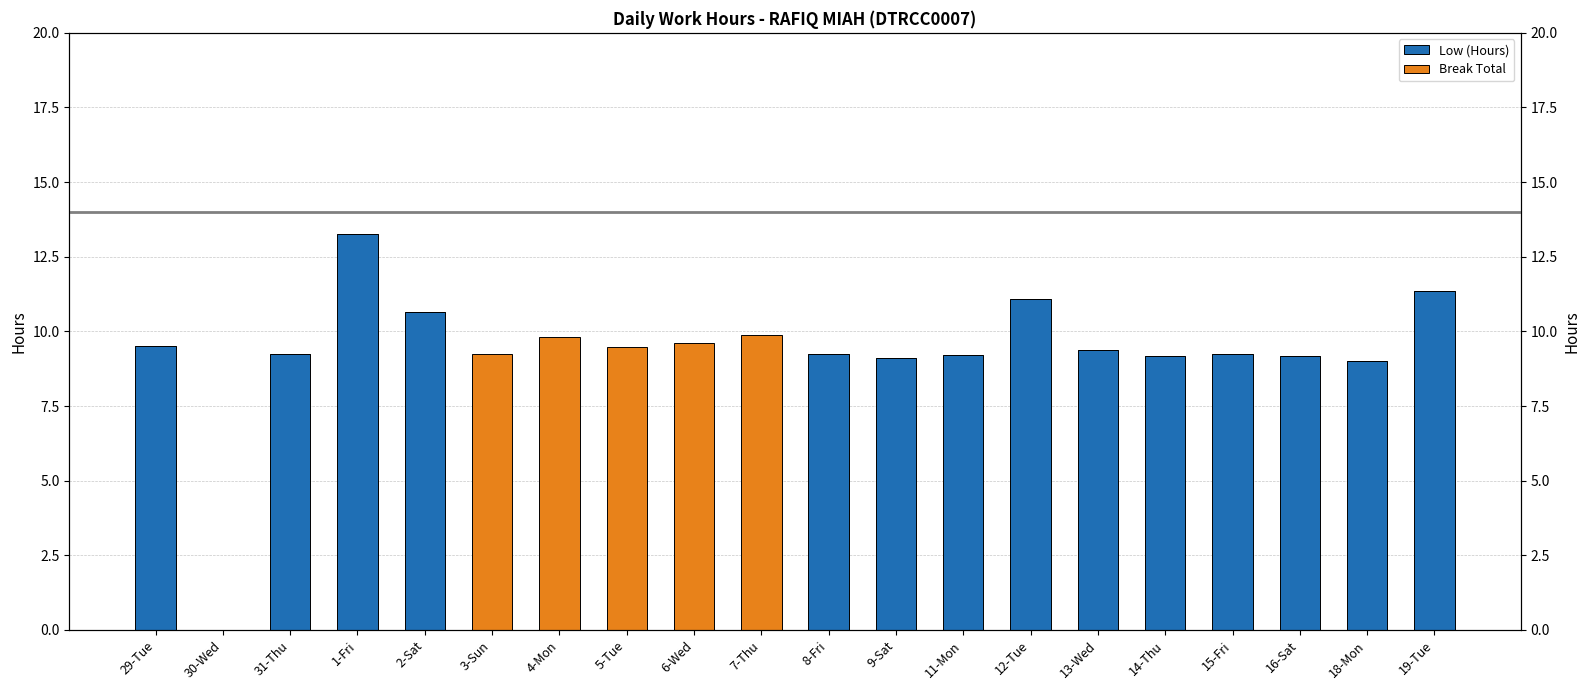

Reading right to left, extract all data points from this chart.

Low (Hours): 19-Tue=11.3	18-Mon=9.0	16-Sat=9.2	15-Fri=9.2	14-Thu=9.2	13-Wed=9.4	12-Tue=11.1	11-Mon=9.2	9-Sat=9.1	8-Fri=9.2	7-Thu=0.0	6-Wed=0.0	5-Tue=0.0	4-Mon=0.0	3-Sun=0.0	2-Sat=10.7	1-Fri=13.3	31-Thu=9.2	30-Wed=0.0	29-Tue=9.5
Break Total: 19-Tue=0.0	18-Mon=0.0	16-Sat=0.0	15-Fri=0.0	14-Thu=0.0	13-Wed=0.0	12-Tue=0.0	11-Mon=0.0	9-Sat=0.0	8-Fri=0.0	7-Thu=9.9	6-Wed=9.6	5-Tue=9.5	4-Mon=9.8	3-Sun=9.3	2-Sat=0.0	1-Fri=0.0	31-Thu=0.0	30-Wed=0.0	29-Tue=0.0